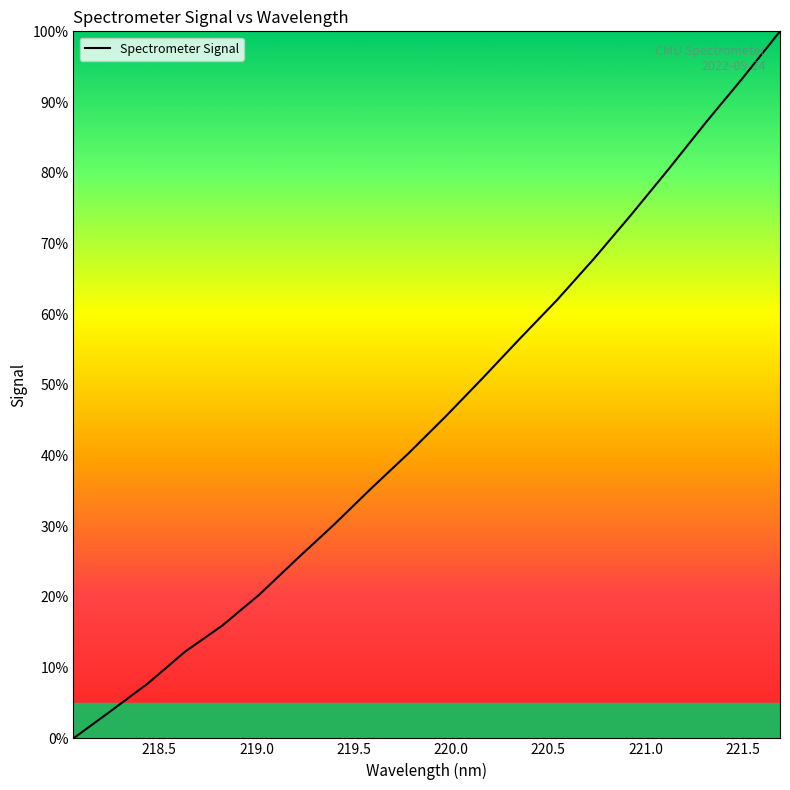

What is the difference between the maximum and minimum values?

100.0